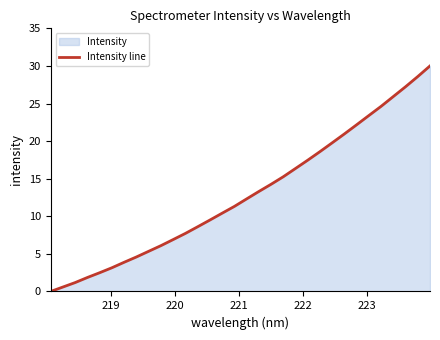

True or false: the data has more than 1 interior local peaks.

False